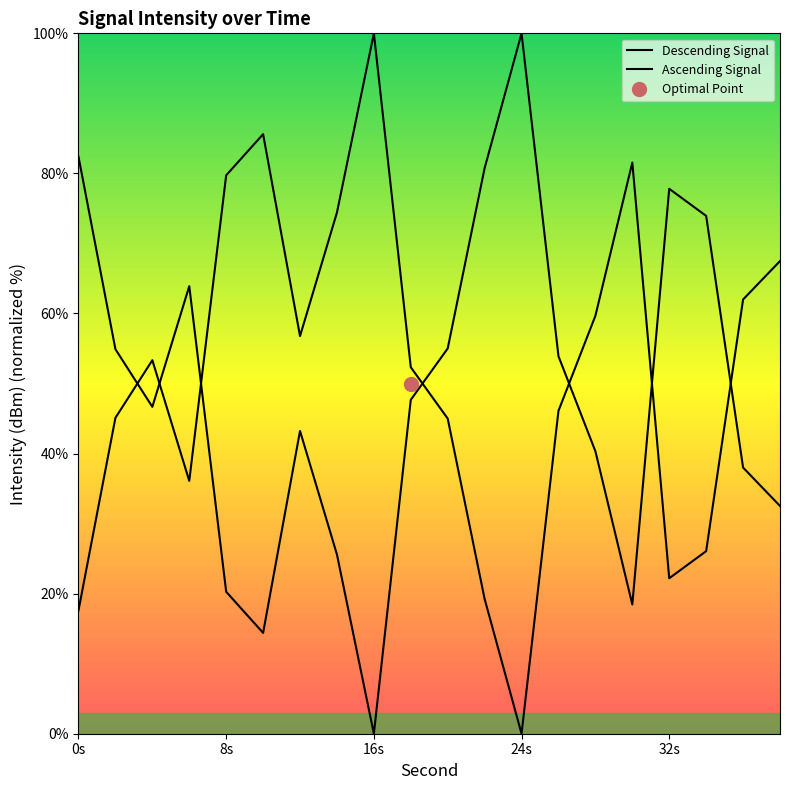

What is the difference between the maximum and minimum values?

100.0